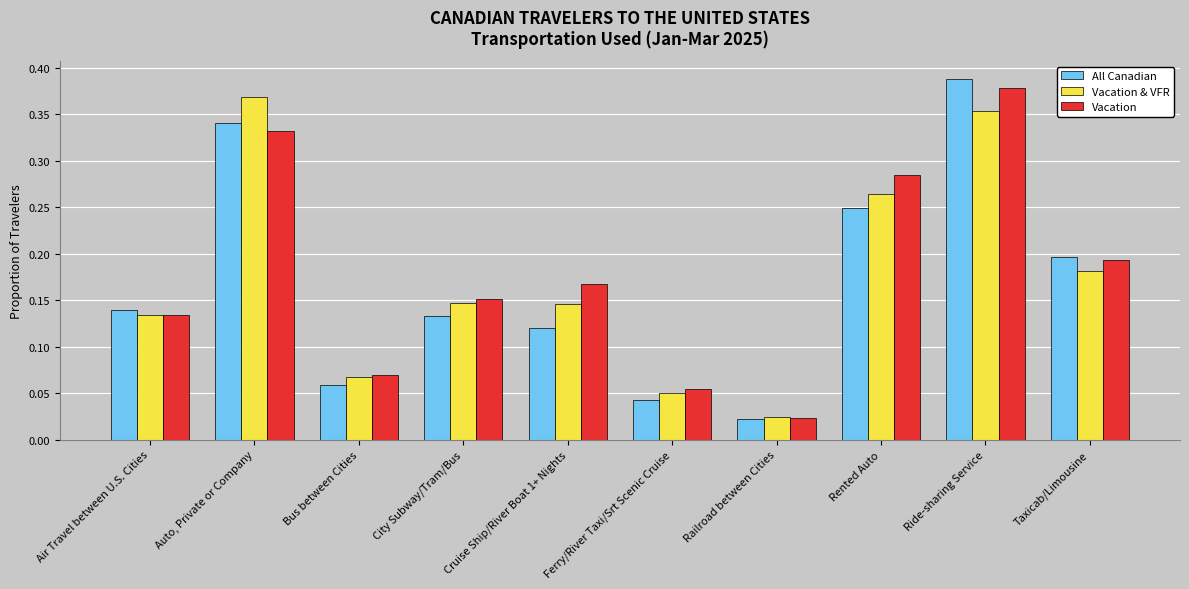

The value of Vacation at Cruise Ship/River Boat 1+ Nights is 0.1. True or false?

False